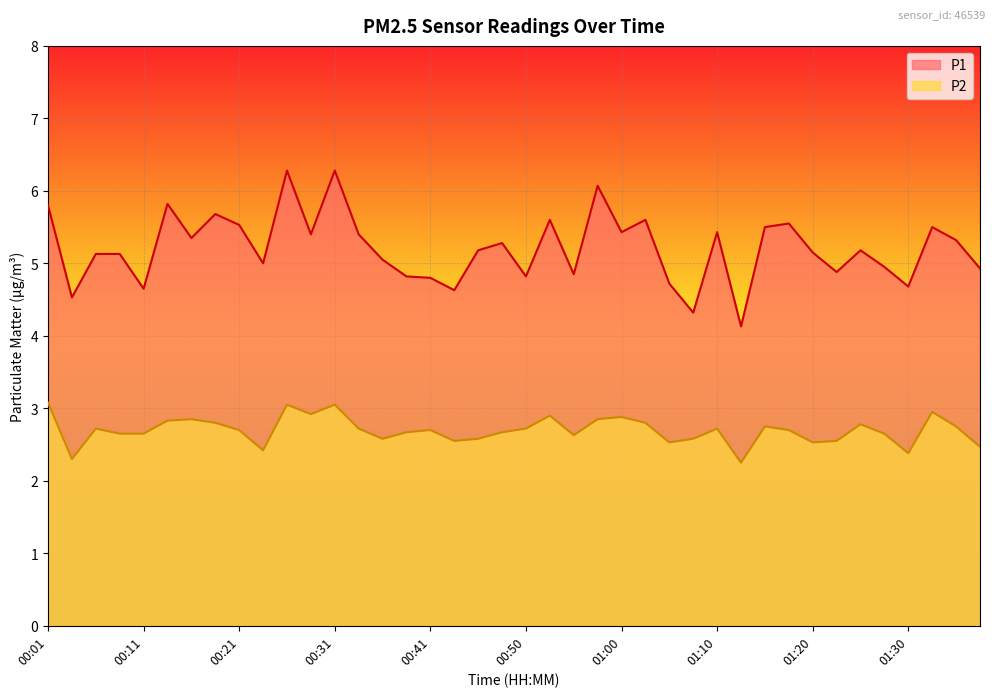

Reading left to right, extract all data points from this chart.

P1: 00:01=5.8	00:04=4.5	00:06=5.1	00:09=5.1	00:11=4.7	00:14=5.8	00:16=5.3	00:19=5.7	00:21=5.5	00:24=5.0	00:26=6.3	00:28=5.4	00:31=6.3	00:33=5.4	00:36=5.0	00:38=4.8	00:41=4.8	00:43=4.6	00:46=5.2	00:48=5.3	00:50=4.8	00:53=5.6	00:55=4.8	00:58=6.1	01:00=5.4	01:03=5.6	01:05=4.7	01:08=4.3	01:10=5.4	01:12=4.1	01:15=5.5	01:17=5.5	01:20=5.2	01:22=4.9	01:25=5.2	01:27=5.0	01:30=4.7	01:32=5.5	01:35=5.3	01:37=4.9
P2: 00:01=3.1	00:04=2.3	00:06=2.7	00:09=2.6	00:11=2.6	00:14=2.8	00:16=2.9	00:19=2.8	00:21=2.7	00:24=2.4	00:26=3.0	00:28=2.9	00:31=3.0	00:33=2.7	00:36=2.6	00:38=2.7	00:41=2.7	00:43=2.5	00:46=2.6	00:48=2.7	00:50=2.7	00:53=2.9	00:55=2.6	00:58=2.9	01:00=2.9	01:03=2.8	01:05=2.5	01:08=2.6	01:10=2.7	01:12=2.2	01:15=2.8	01:17=2.7	01:20=2.5	01:22=2.5	01:25=2.8	01:27=2.6	01:30=2.4	01:32=3.0	01:35=2.8	01:37=2.5